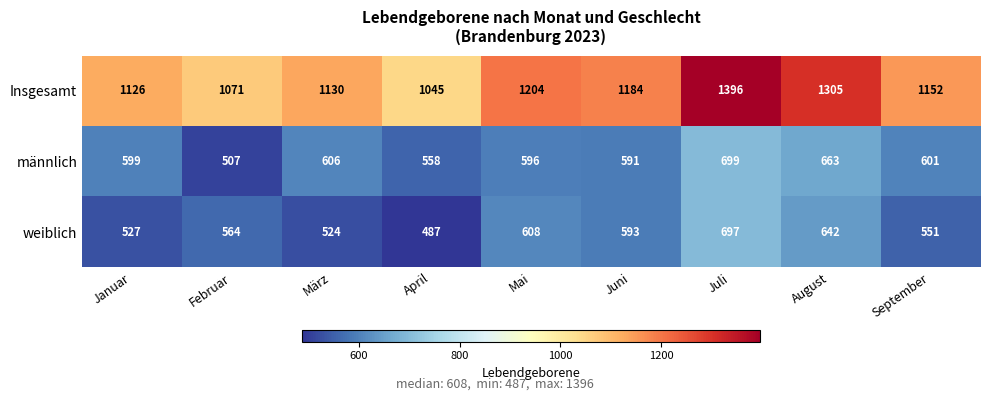

What is the sum of all männlich values?

5420